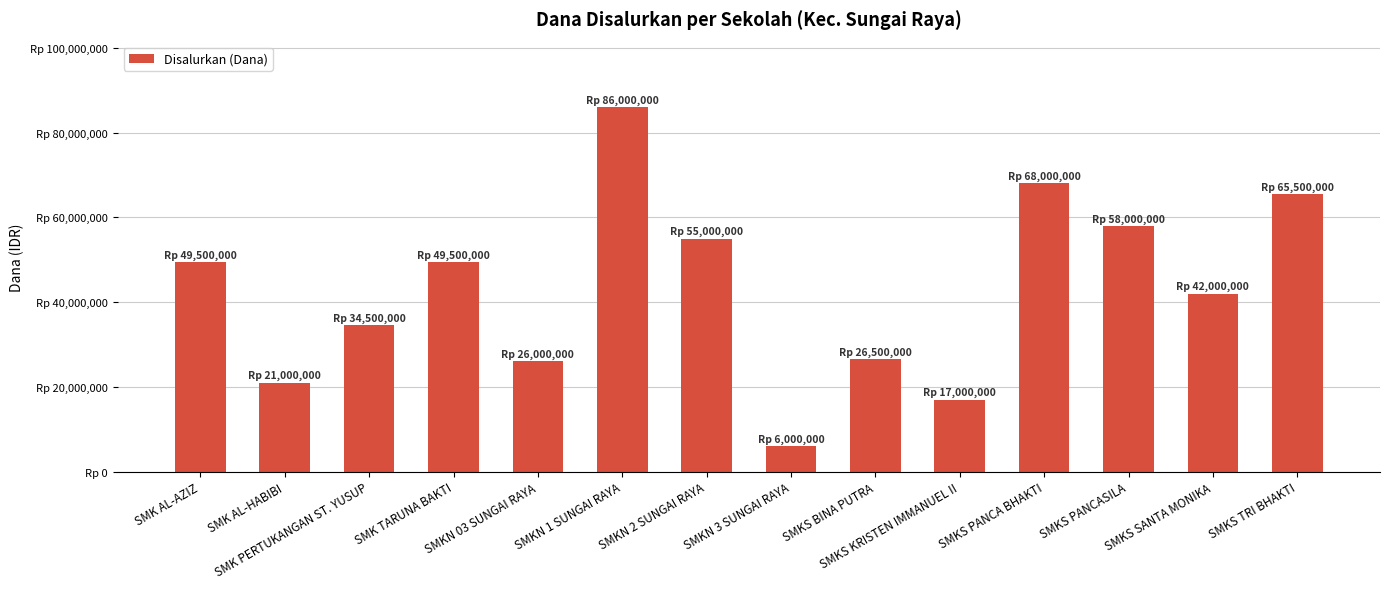

Are the bars horizontal?

No